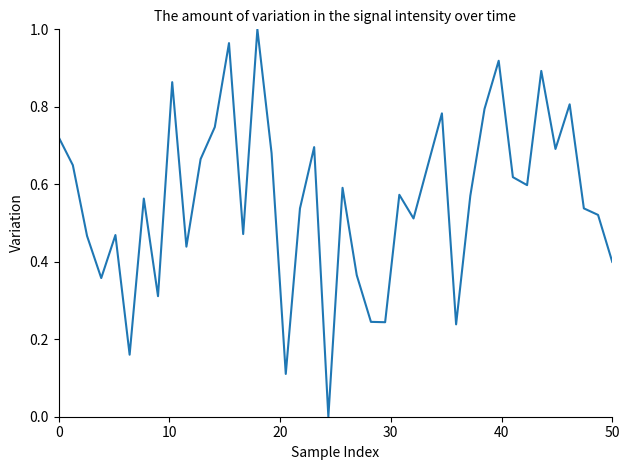

How many lines are shown in the chart?

1